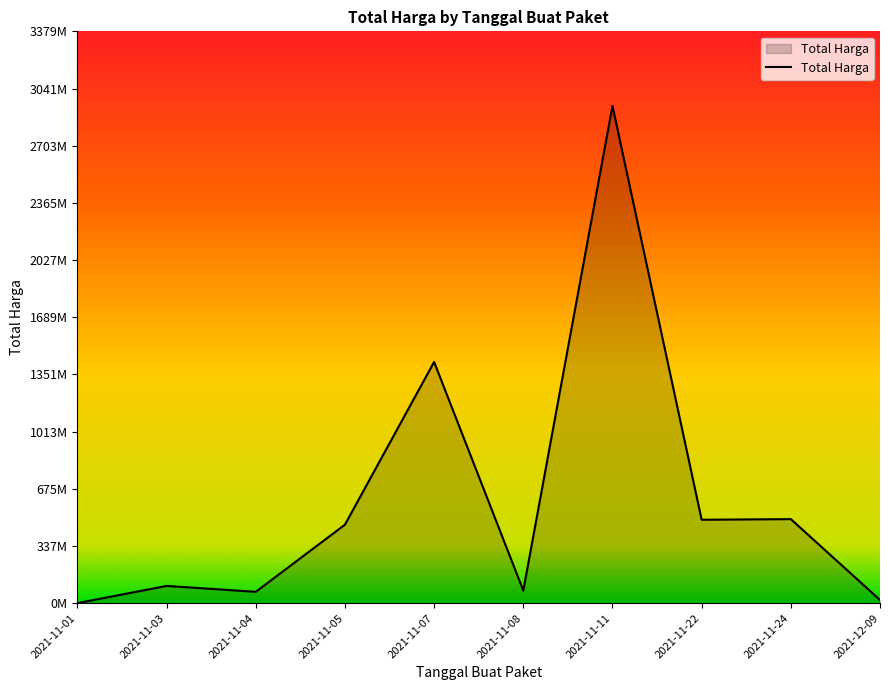

True or false: the data shows 209653 at 2021-11-04.

False